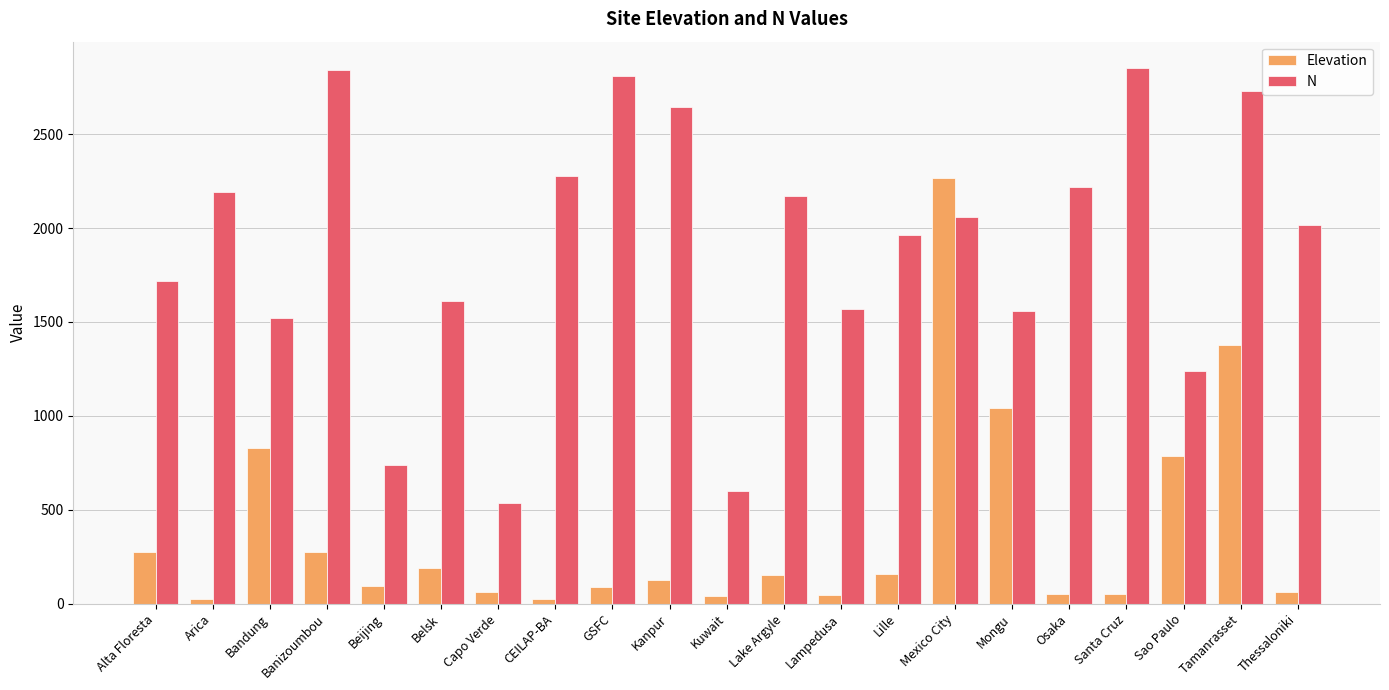

Where is N nearest to the value 1692?

Alta Floresta